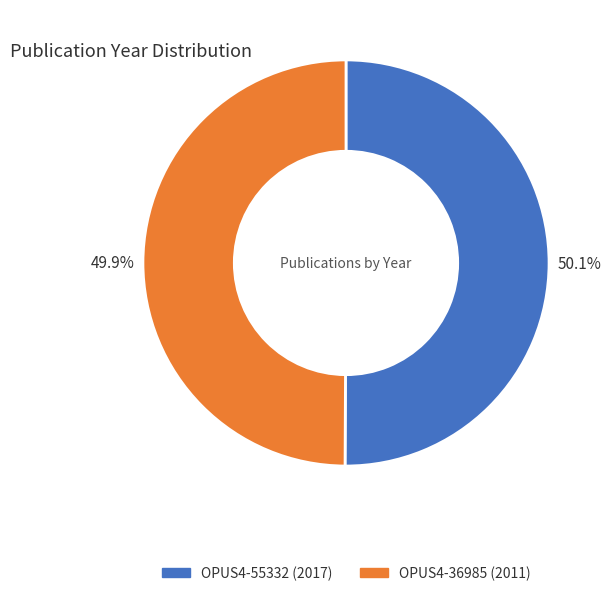

What percentage is the OPUS4-55332 slice, to the nearest percent?

50%